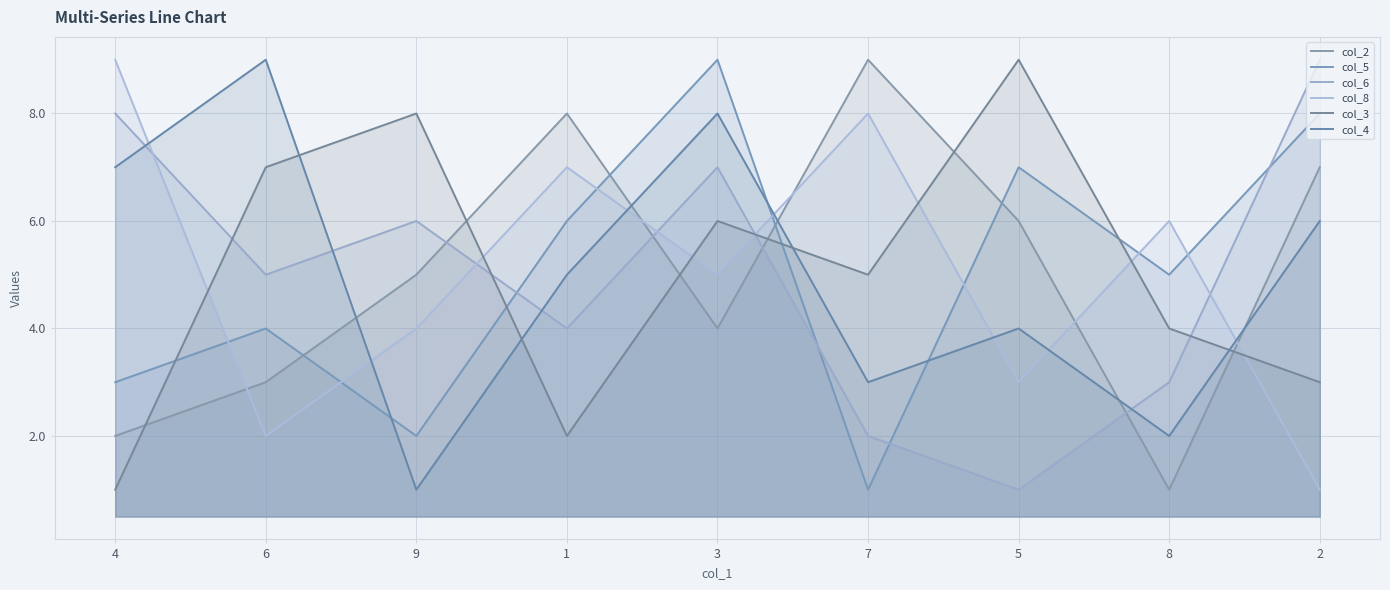

Between which two adjacent categories do col_3 and col_5 first intersect?

4 and 6